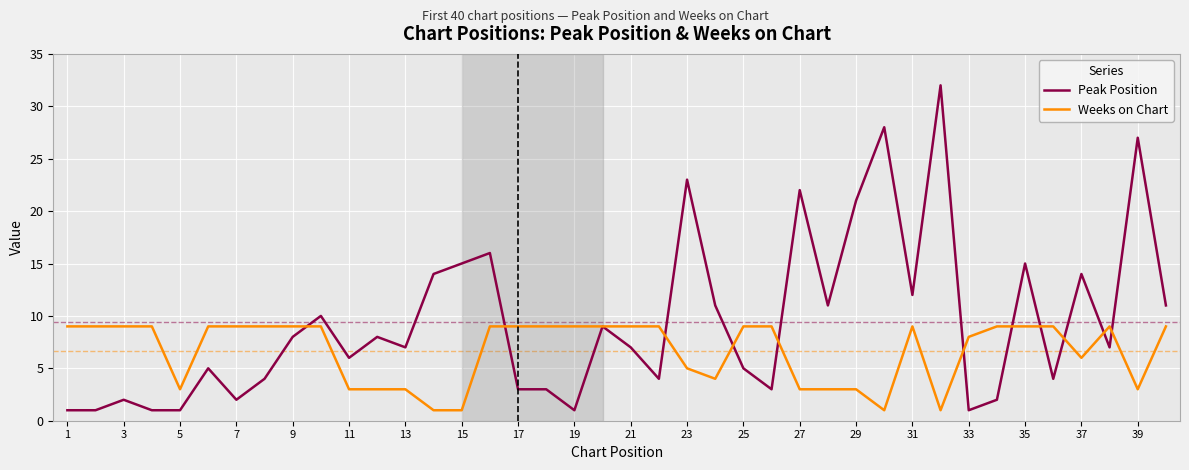

Rank the series by their average value, from lowest to highest.

Weeks on Chart, Peak Position